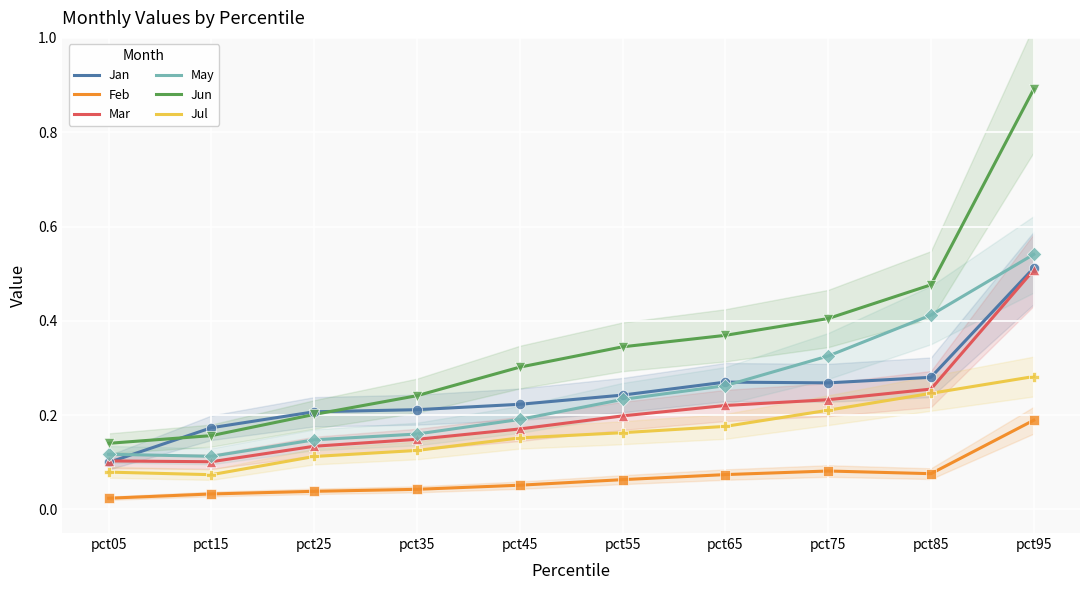

Which series reaches the maximum Y coordinate?

Jun